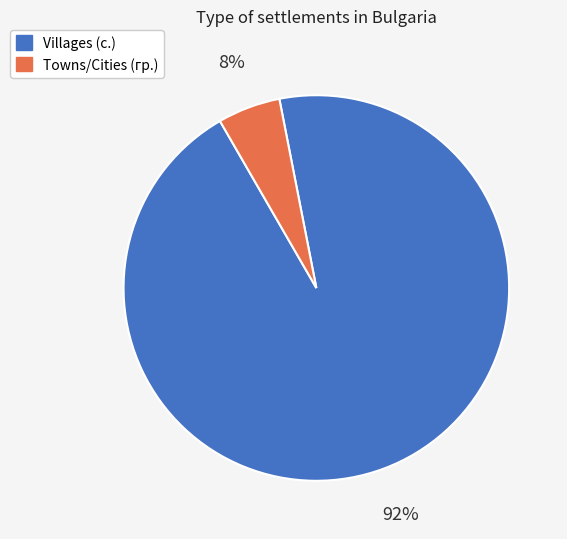

The гр. slice represents 20% of the pie. True or false?

False